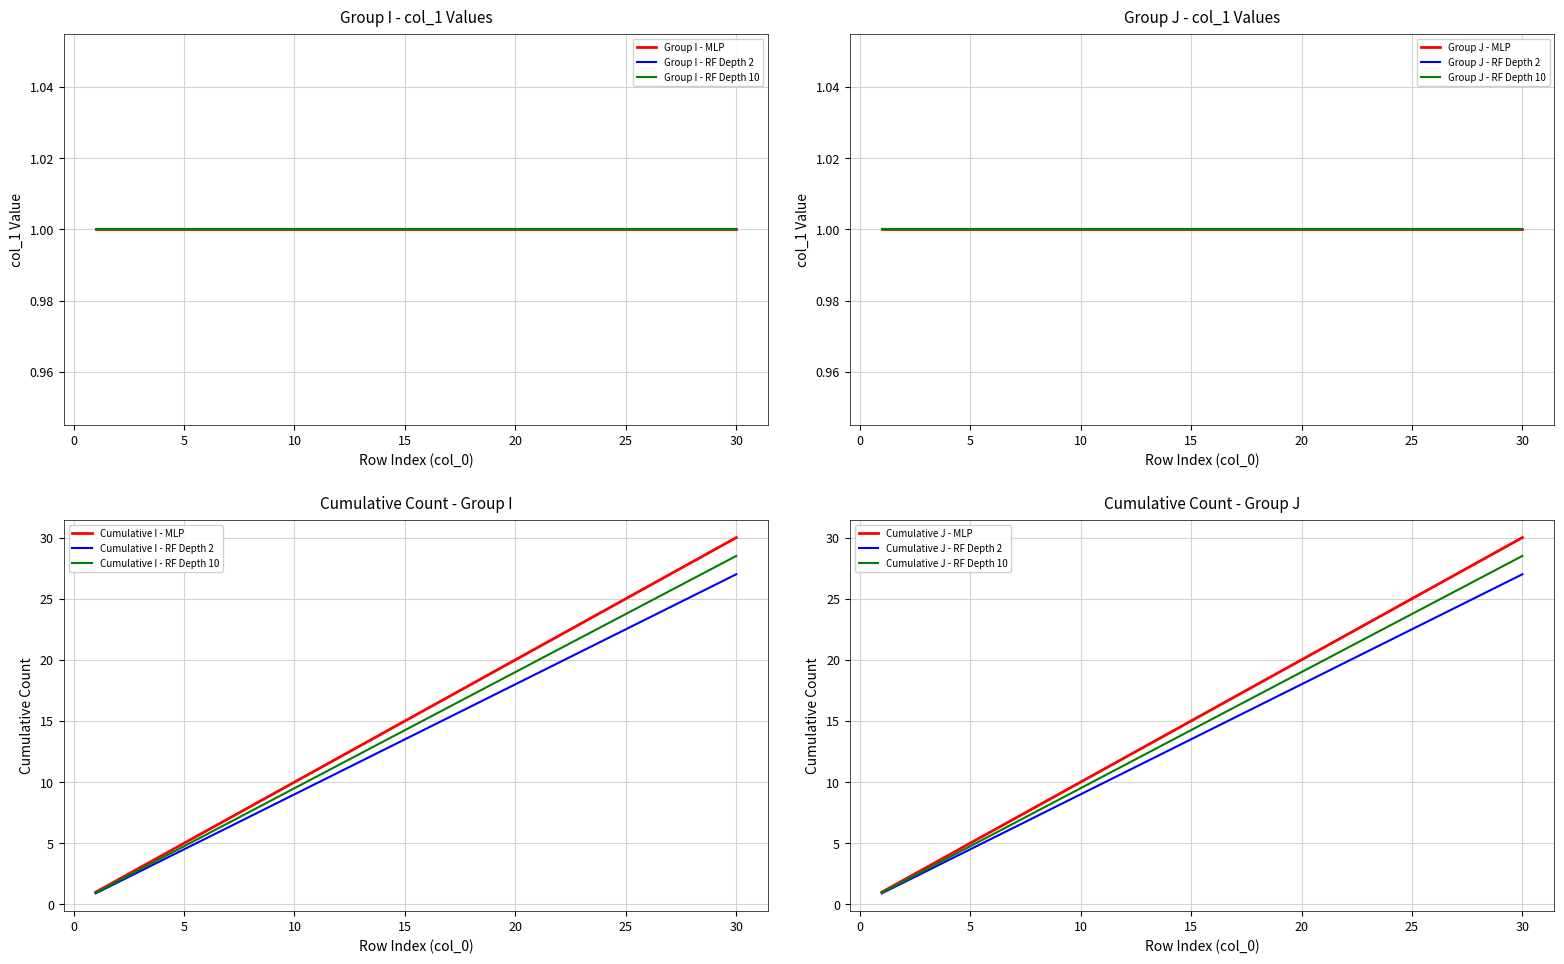

What is the maximum value for Cumulative I - RF Depth 2?

27.0